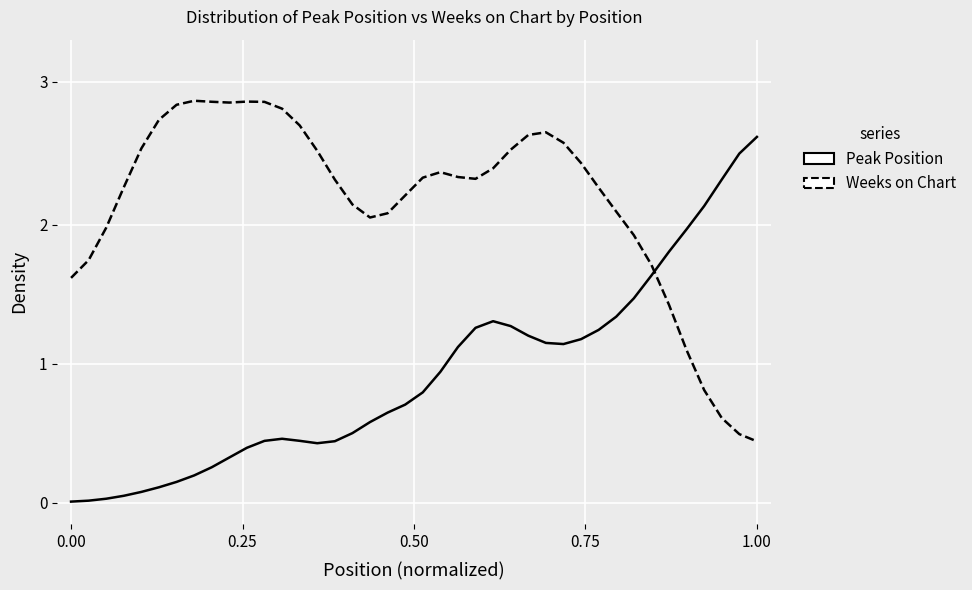

Does the chart display data point markers on the line(s)?

No